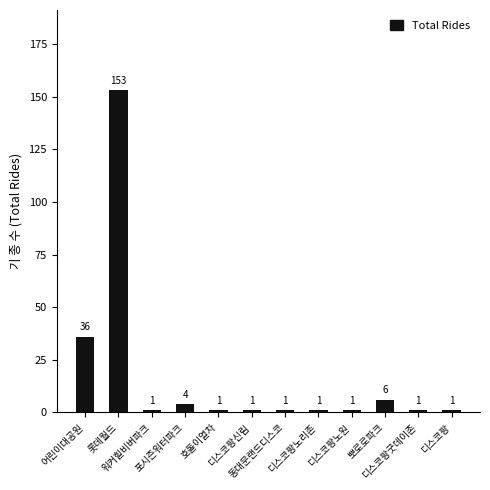

What is the value of the 9th bar from the left?

1